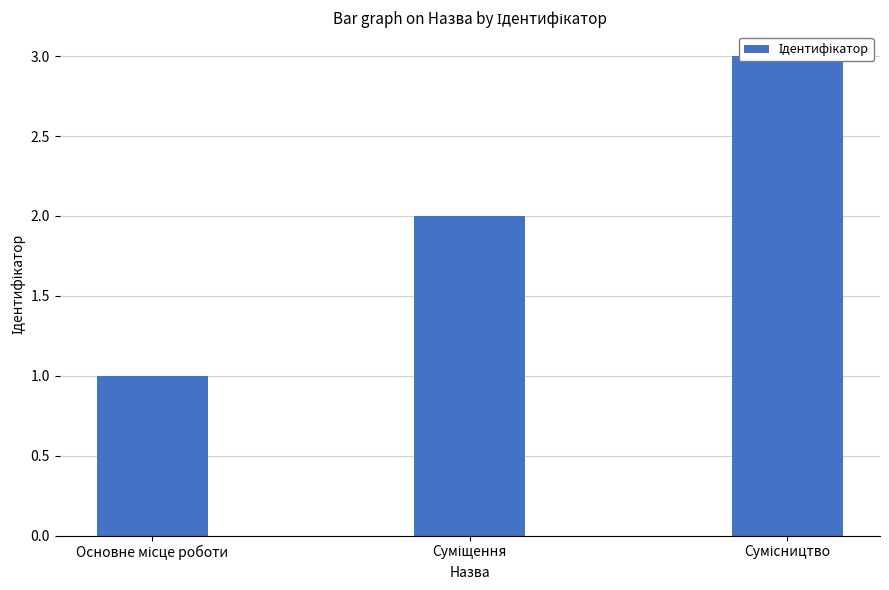

List the labels in order of value, smallest first.

Основне місце роботи, Суміщення, Сумісництво